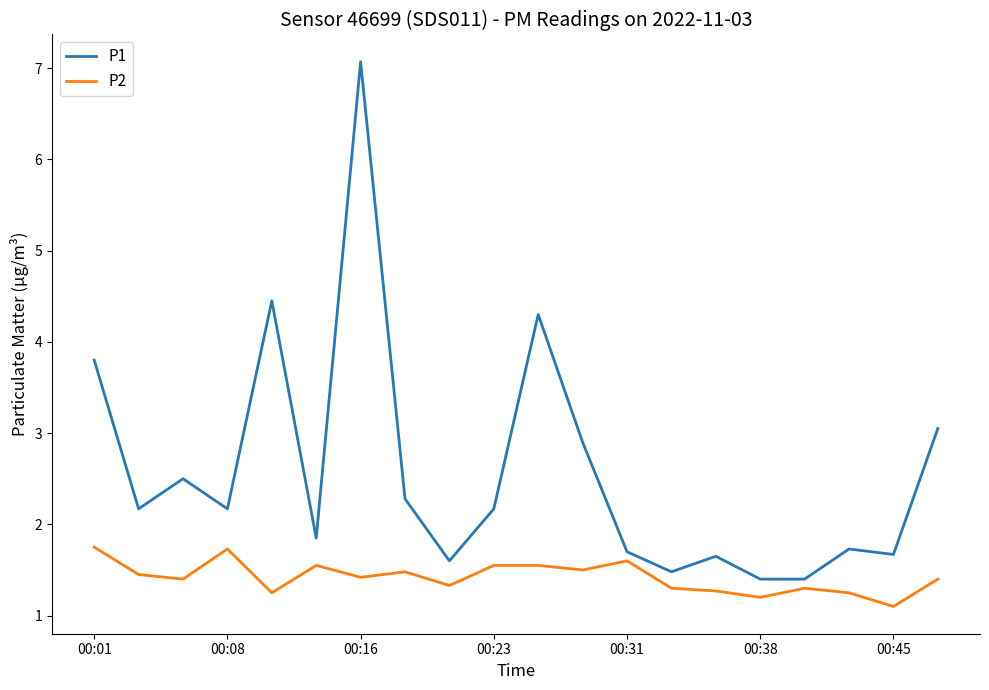

True or false: P1 and P2 intersect in this chart.

False